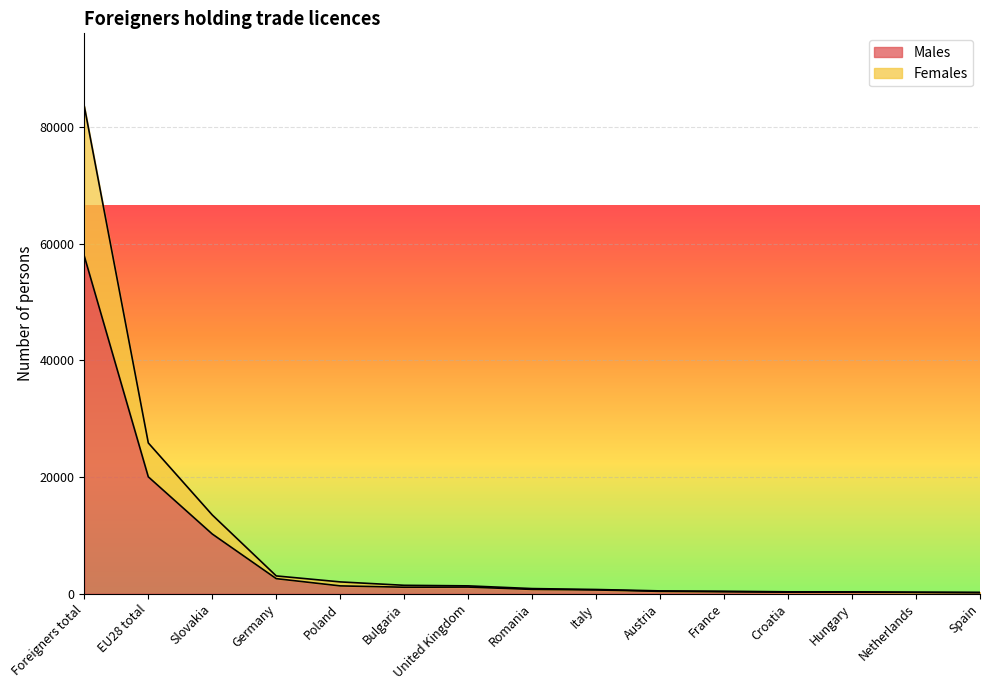

The value of Females at Austria is 813. True or false?

False